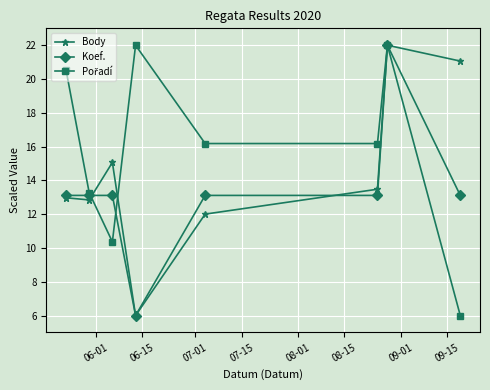

True or false: Body has more than 1 points higher than both neighbors.

True